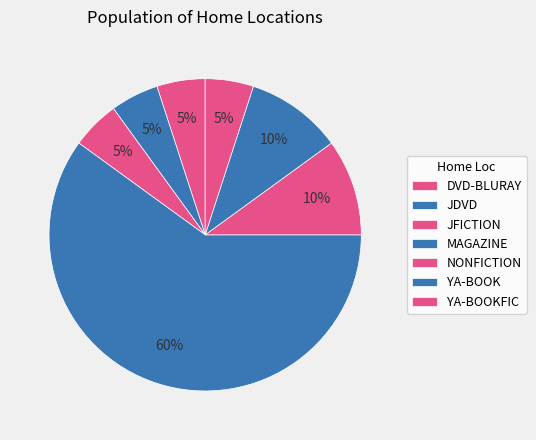

Count the number of slices in the pie.

7